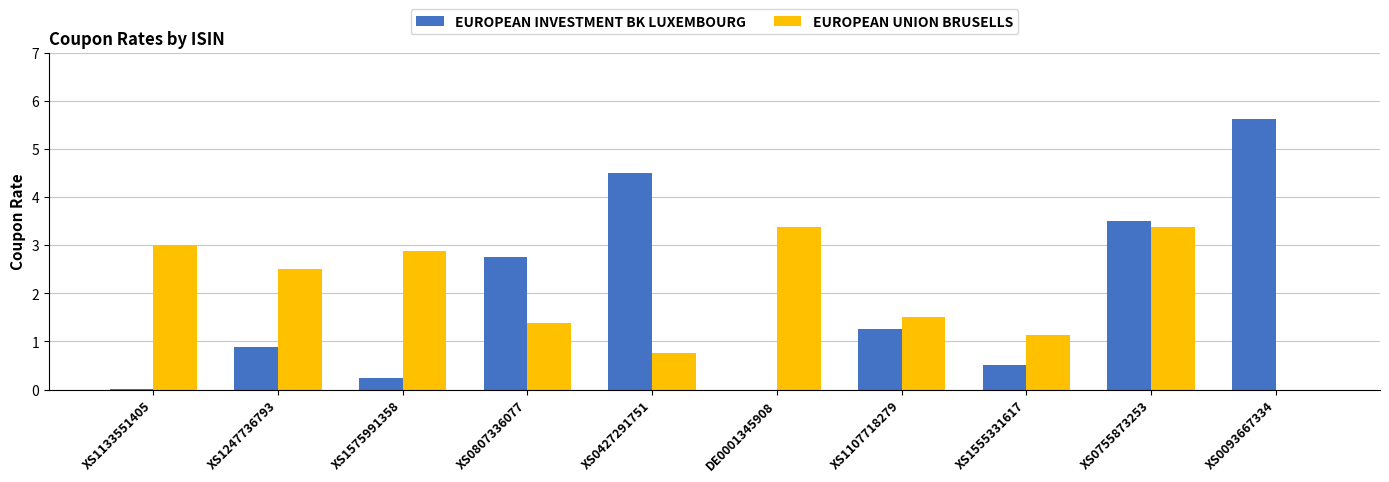

What is the maximum value for EUROPEAN INVESTMENT BK LUXEMBOURG?

5.6